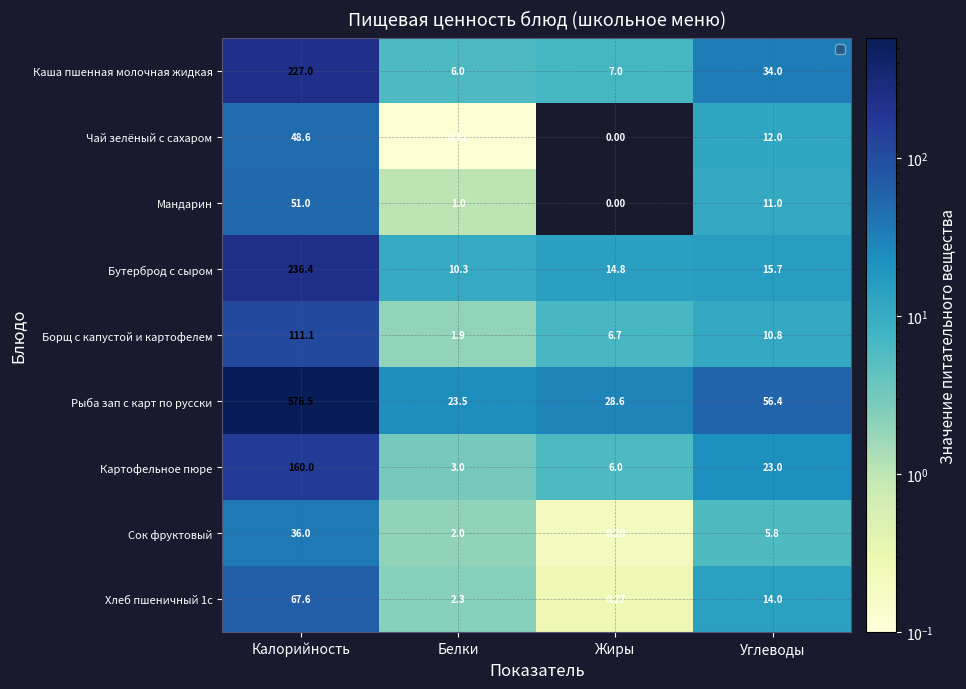

At how many categories does at least one series exceed 117?

1